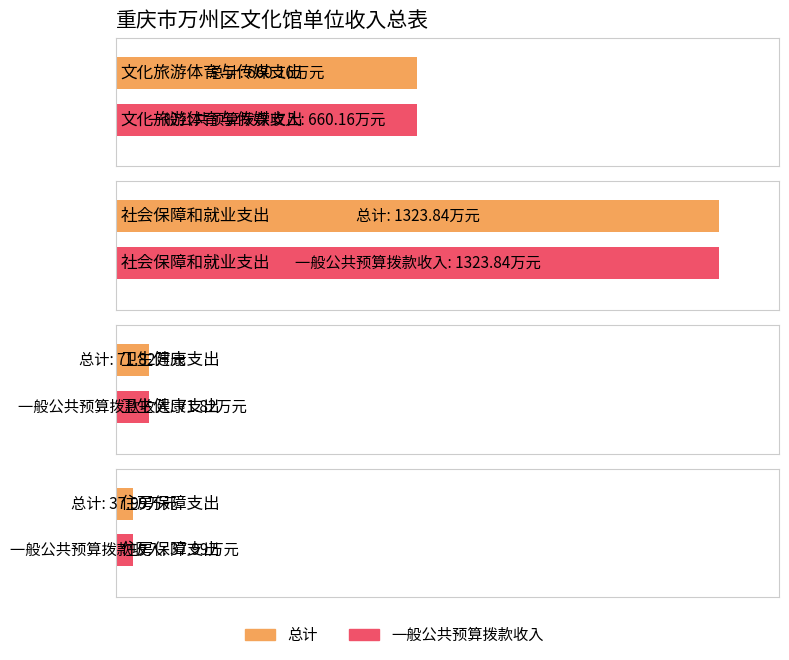

Between 文化旅游体育与传媒支出 and 社会保障和就业支出, which series saw the biggest shift?

总计